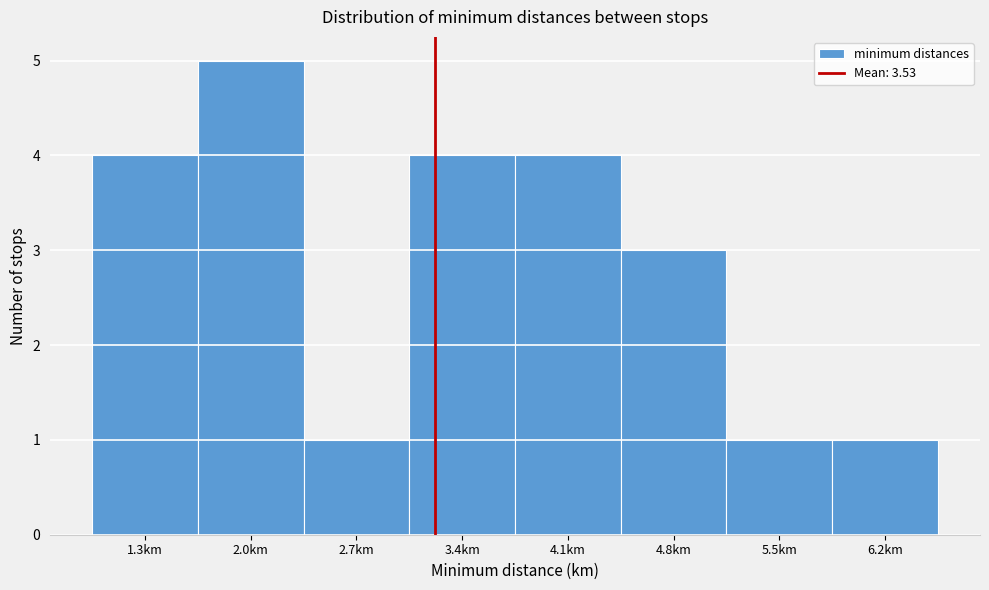

Reading left to right, extract all data points from this chart.

4	5	1	4	4	3	1	1